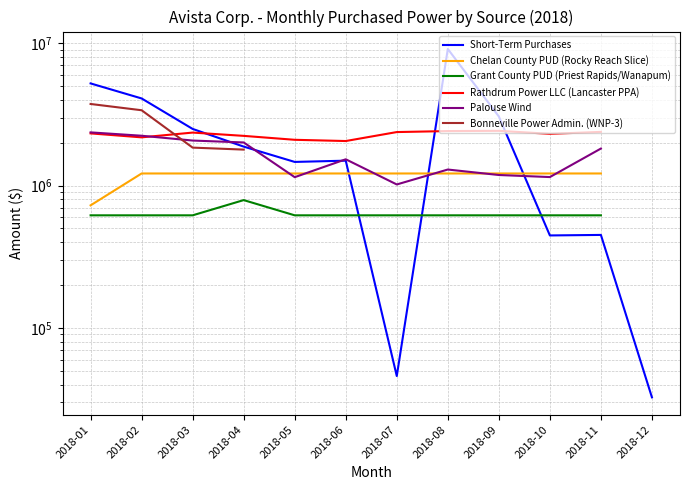

What is the value of the Chelan County PUD (Rocky Reach Slice) point at the 1st from the left?

726733.0